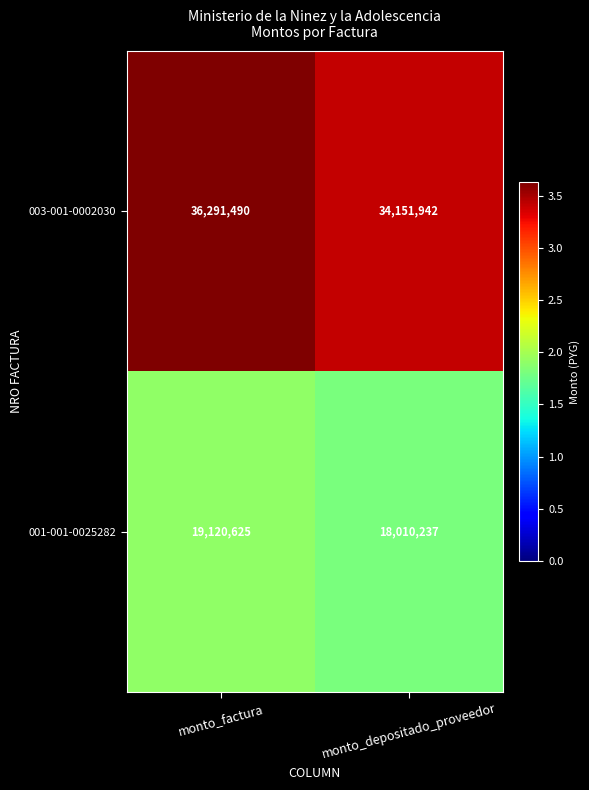

Which series has the largest total across all categories?

003-001-0002030